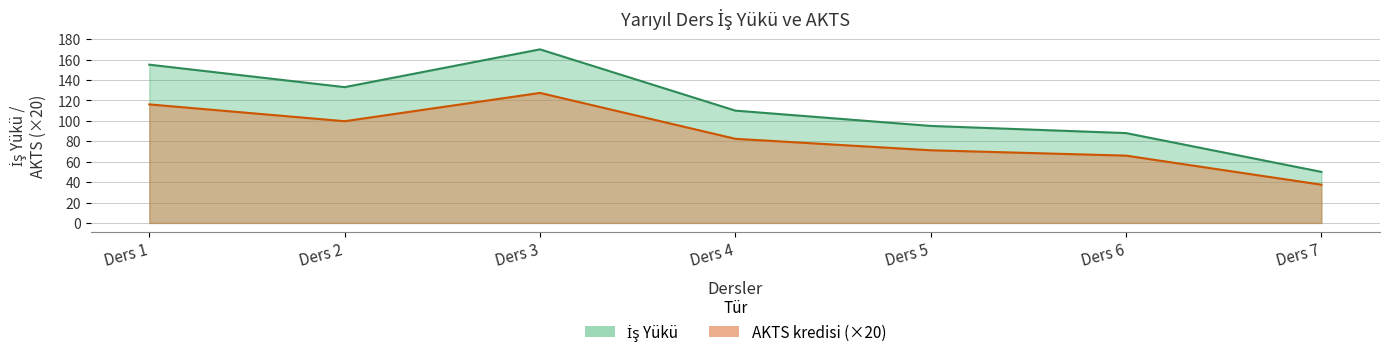

True or false: İş Yükü and AKTS kredisi intersect in this chart.

False